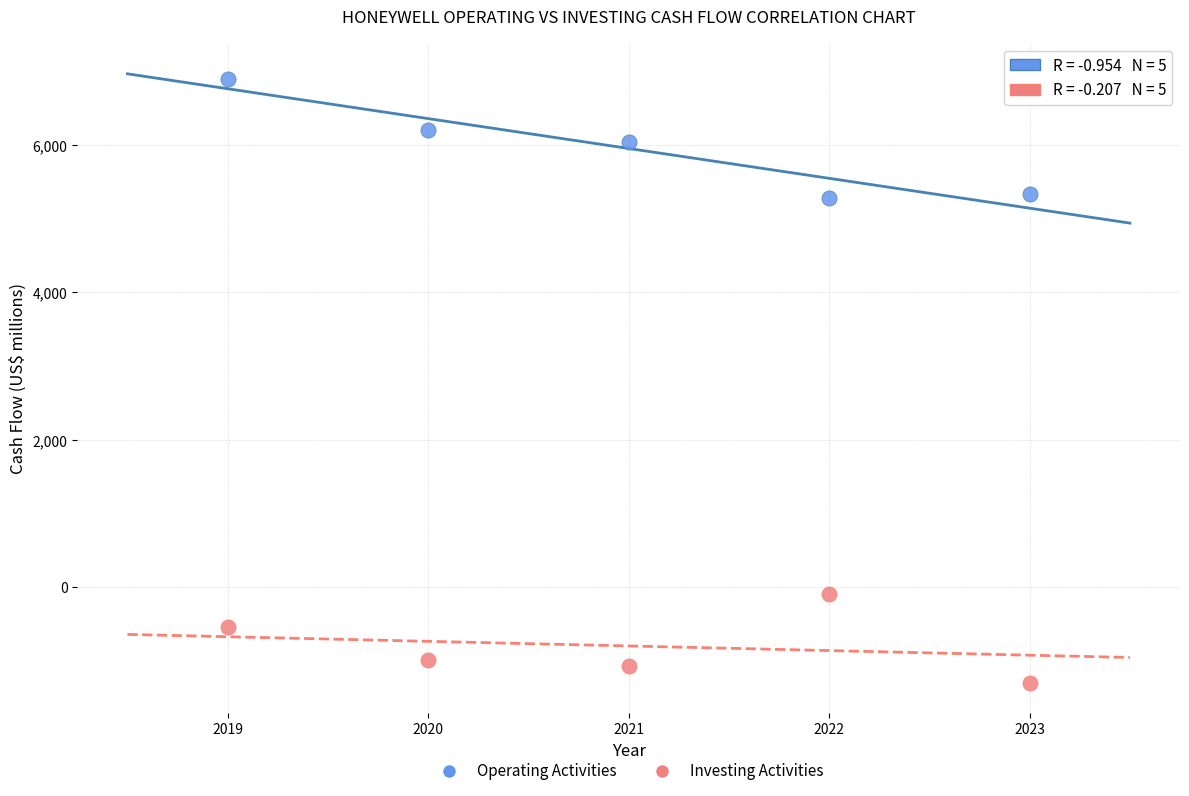

Which series reaches the maximum Y coordinate?

Operating Activities